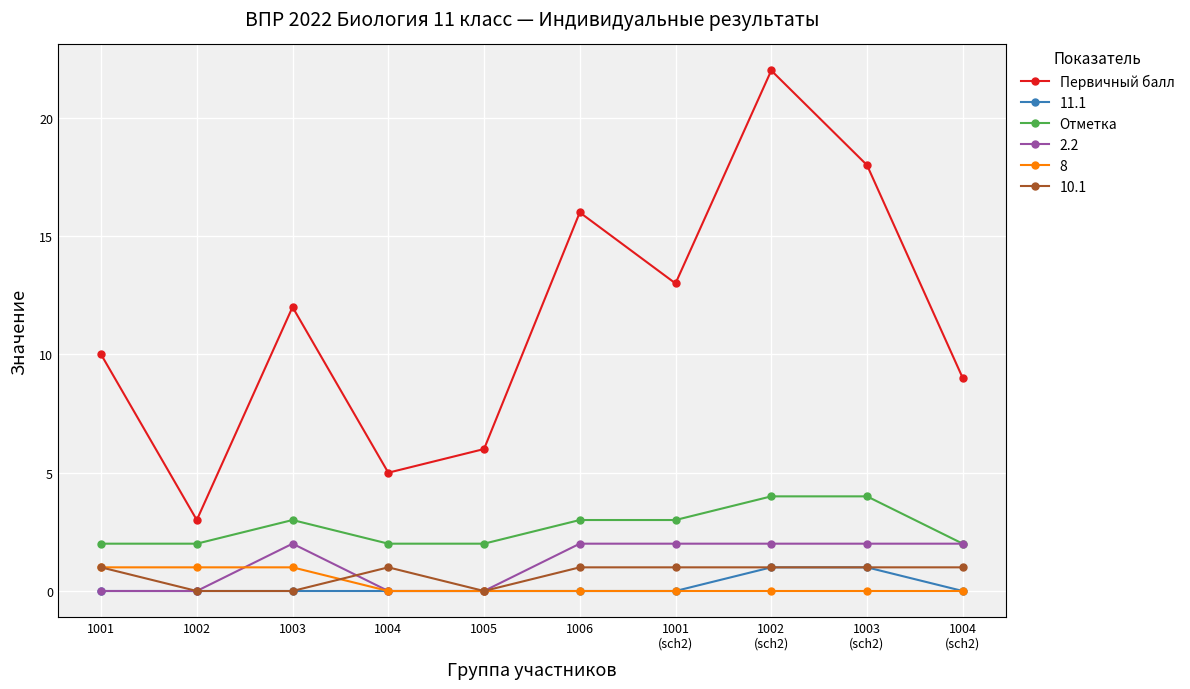

What is the label of the 8th point from the right?

1003